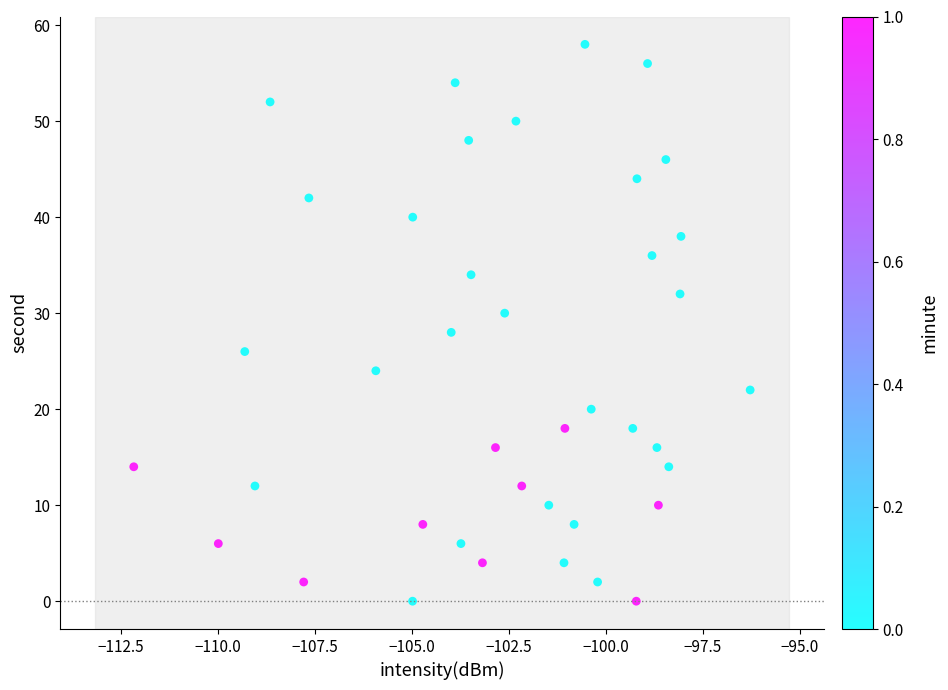

What is the range of Y values (max minus min)?

58